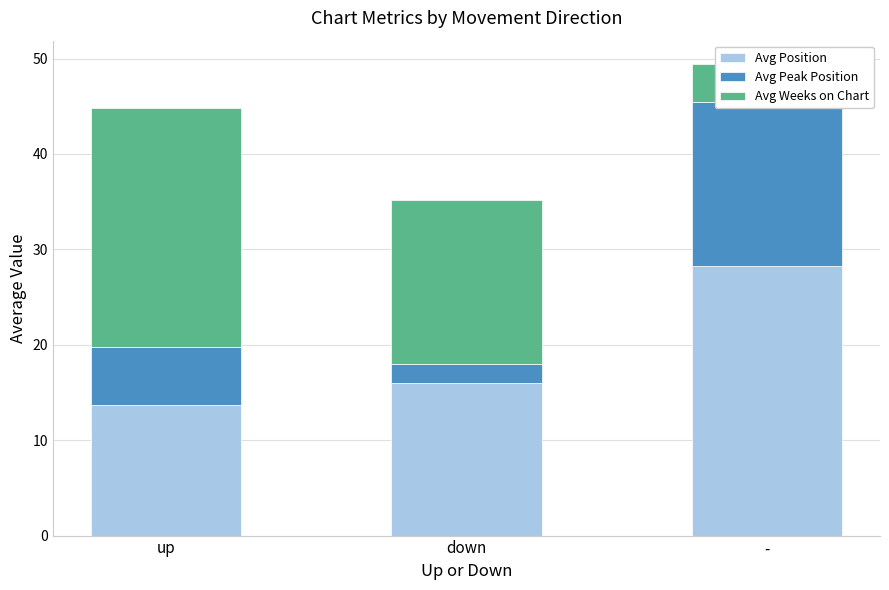

At which category is the sum across all series the highest?

-